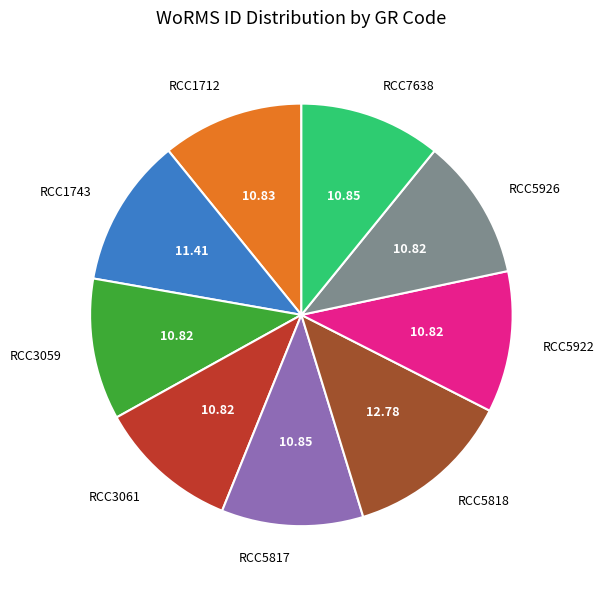

True or false: RCC1712 accounts for 19% of the total.

False